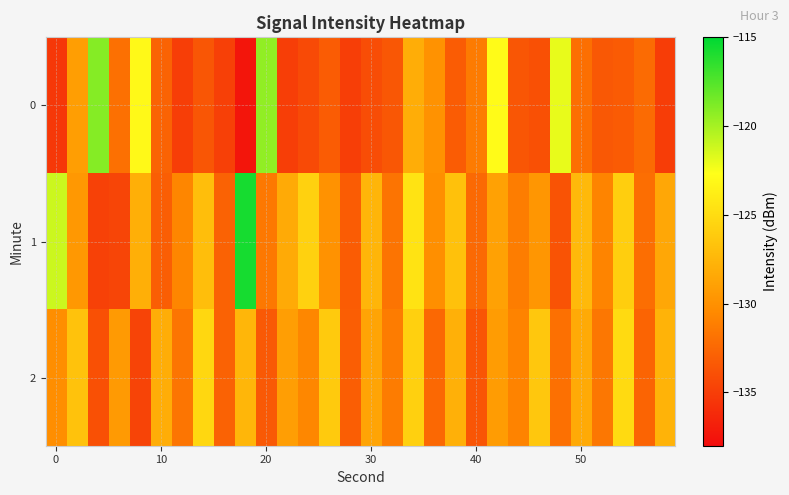

Which series has the largest total across all categories?

1